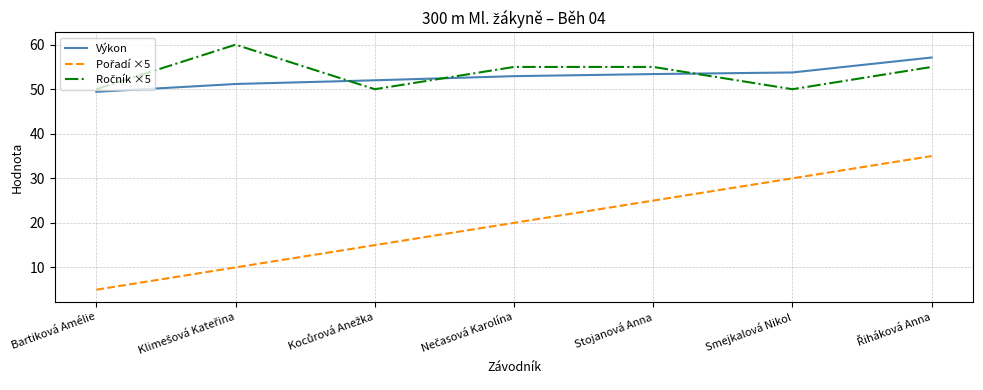

What is the total value across all series at Stojanová Anna?

133.4